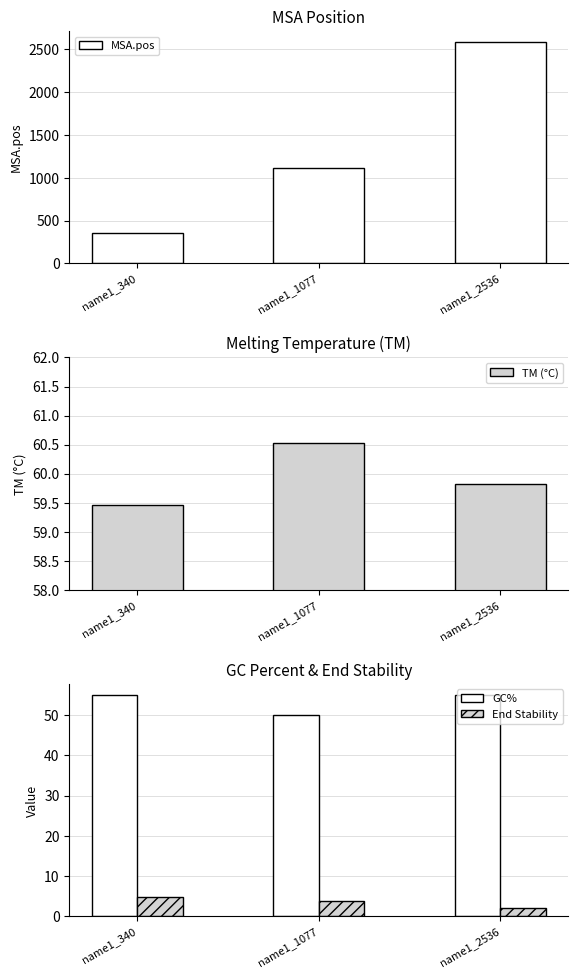

Which series changed the most between name1_1077 and name1_2536?

MSA.pos